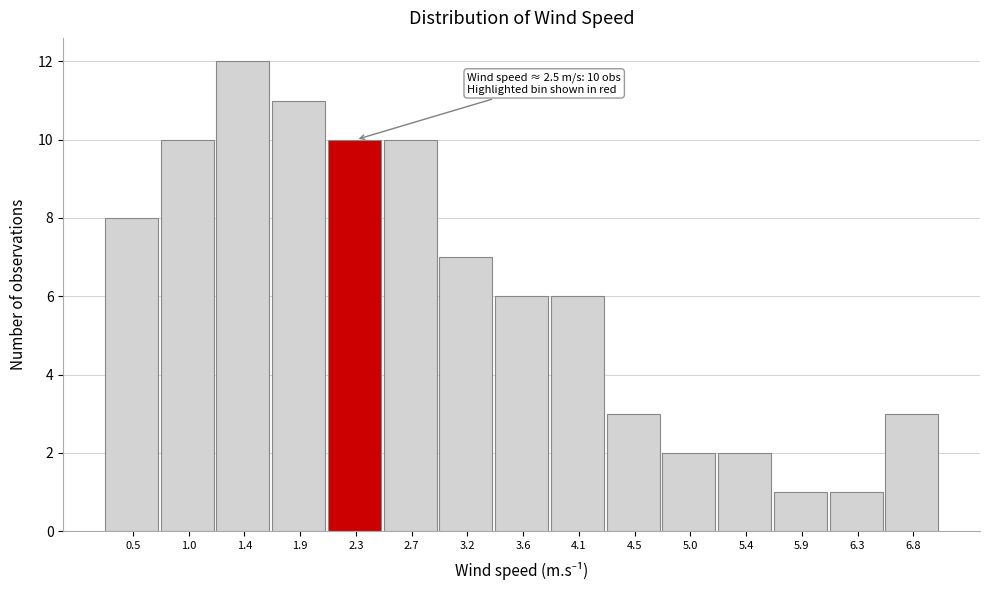

Reading left to right, what are all the values shown in this chart?

8	10	12	11	10	10	7	6	6	3	2	2	1	1	3